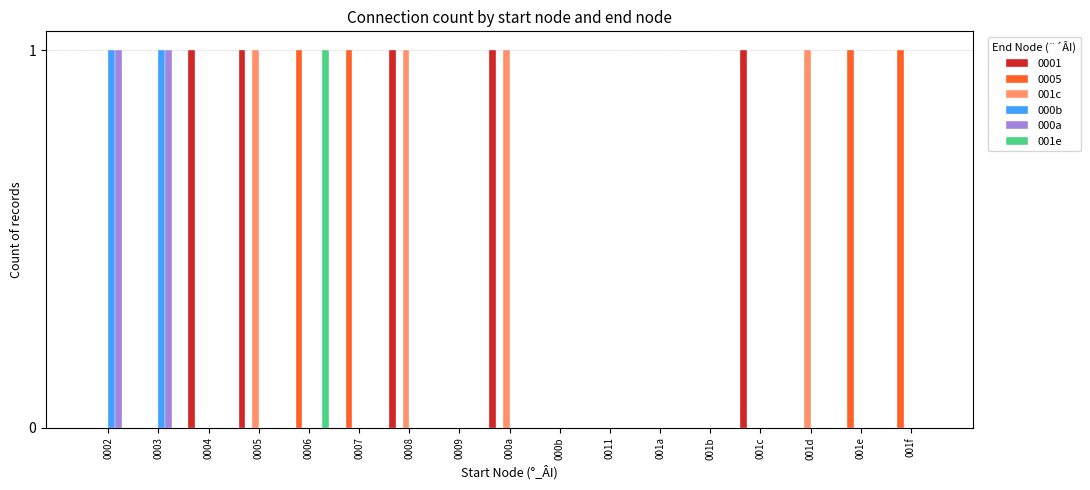

Count the number of data series in this chart.

6